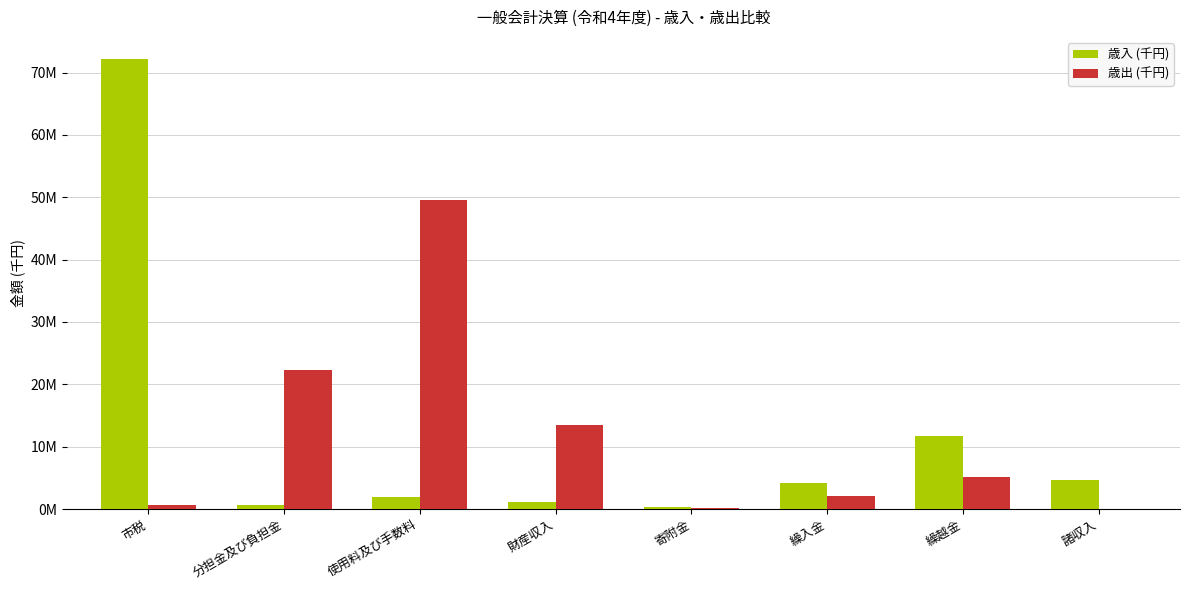

What is the difference between the maximum and minimum values in the 歳出 (千円) series?

49572419